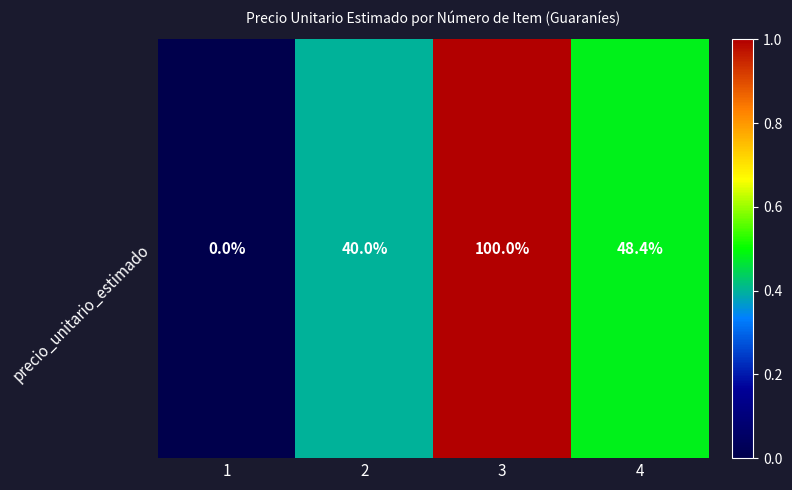

Reading left to right, transcribe all the data shown in this chart.

0.0	0.4	1.0	0.5